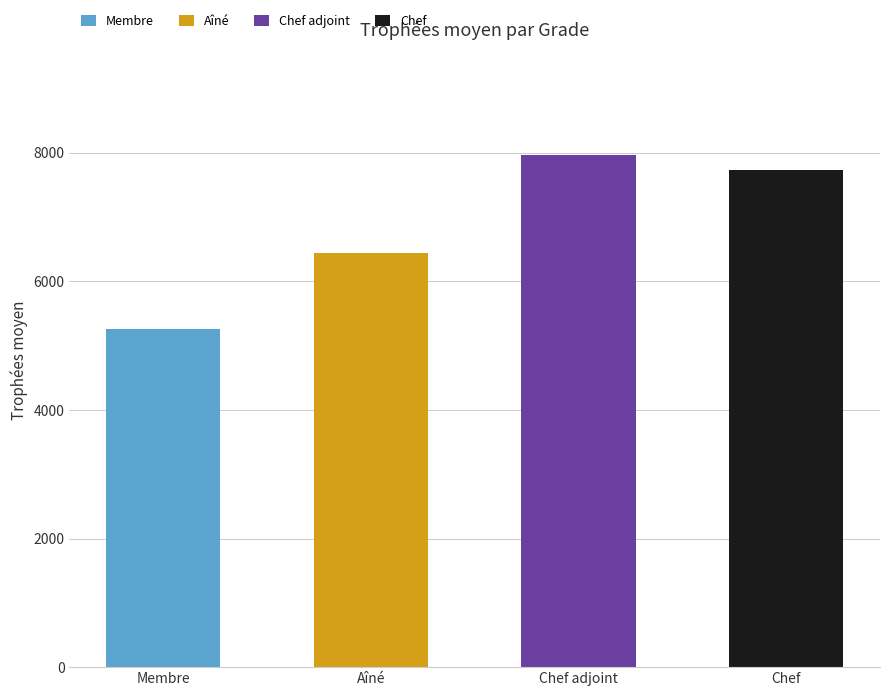

Reading left to right, extract all data points from this chart.

Membre=5266	Aîné=6448	Chef adjoint=7964	Chef=7728